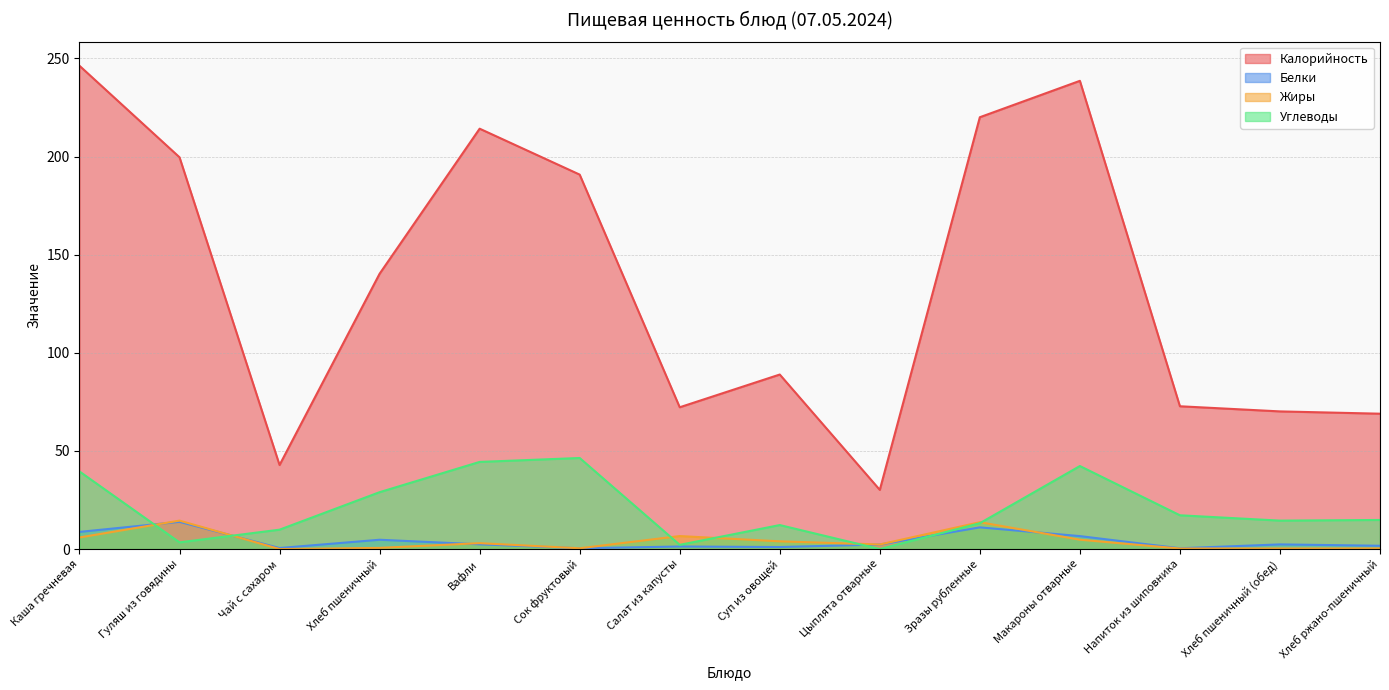

List the labels in order of Белки value, smallest first.

Сок фруктовый, Напиток из шиповника, Чай с сахаром, Суп из овощей, Салат из капусты, Хлеб ржано-пшеничный, Цыплята отварные, Хлеб пшеничный (обед), Вафли, Хлеб пшеничный, Макароны отварные, Каша гречневая, Зразы рубленные, Гуляш из говядины